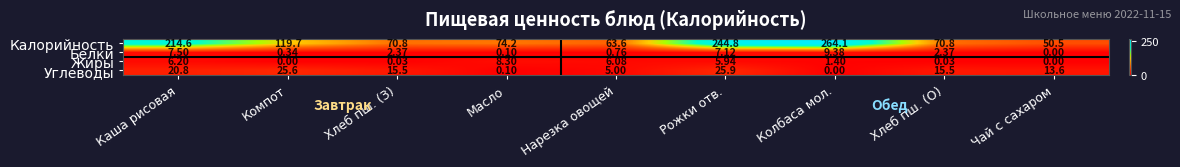

At how many categories does at least one series exceed 100?

4